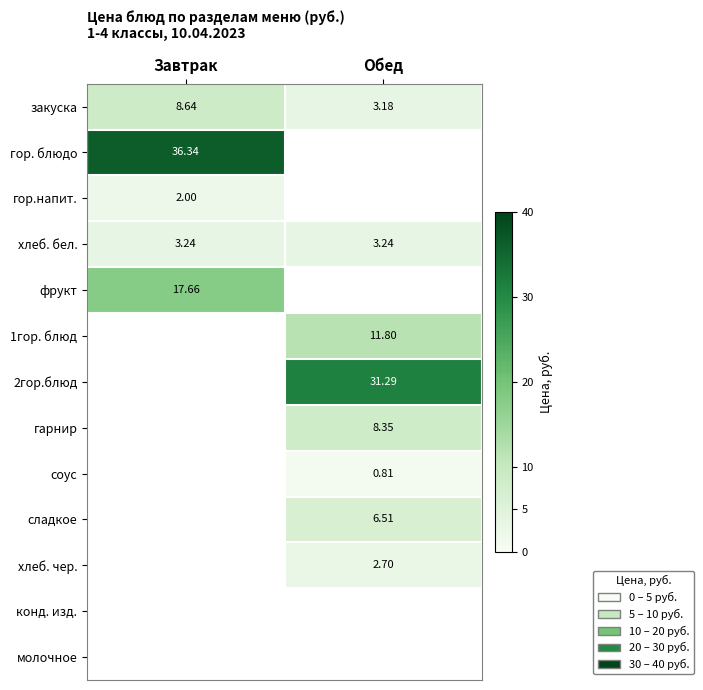

List the labels in order of 2гор.блюд value, smallest first.

Завтрак, Обед